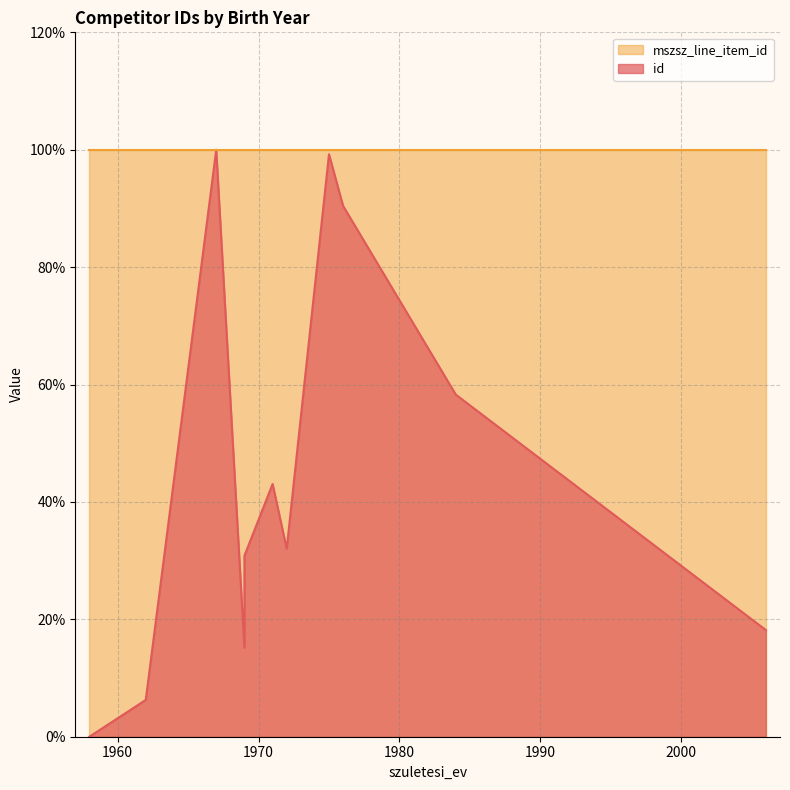

List the labels in order of value, smallest first.

1958, 1962, 1969, 2006, 1969, 1972, 1971, 1984, 1976, 1975, 1967